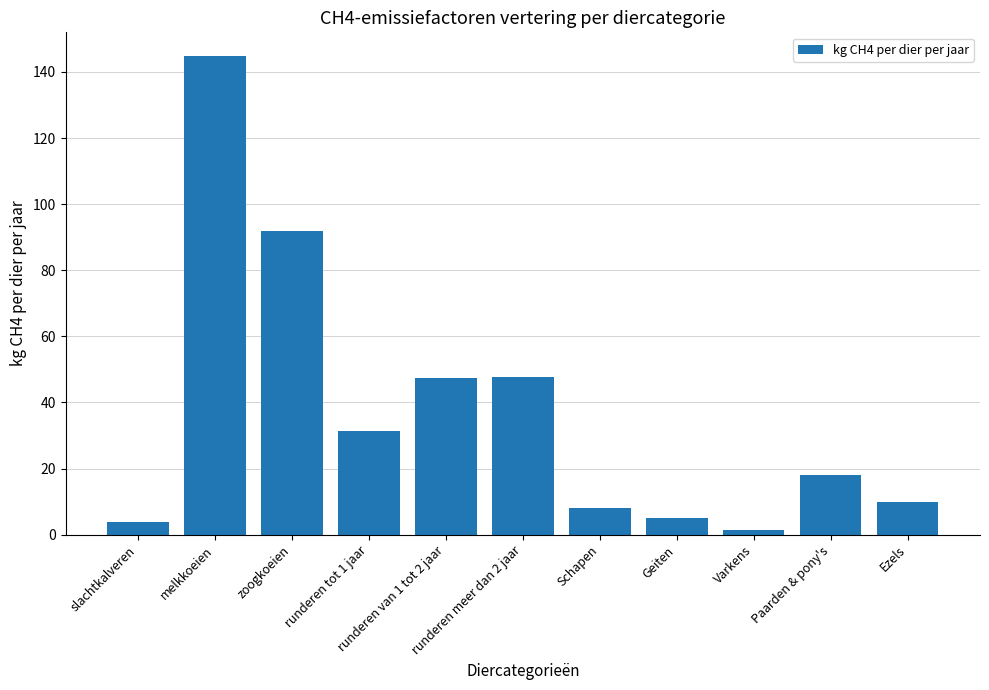

True or false: the data shows 52.4 at zoogkoeien.

False